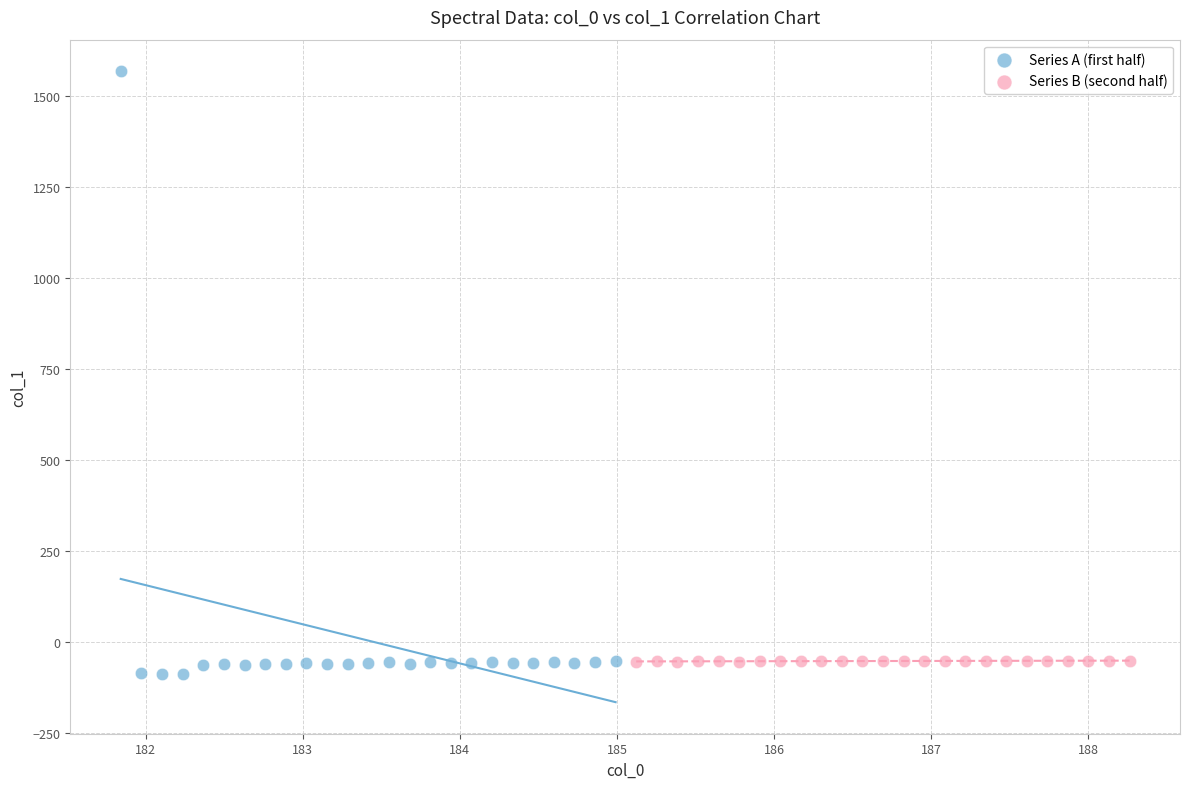

Which series has the widest spread of Y values?

Series A (first half)